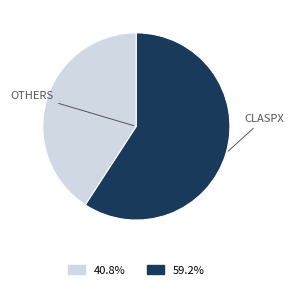

How many segments does this pie chart have?

2